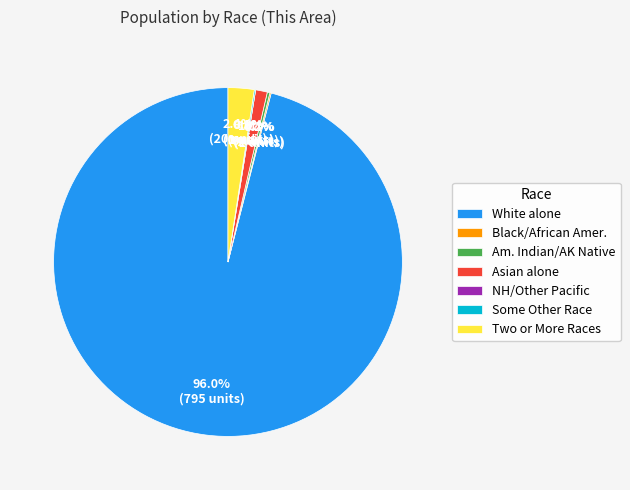

What percentage is NOT represented by Two or More Races?

97.6%